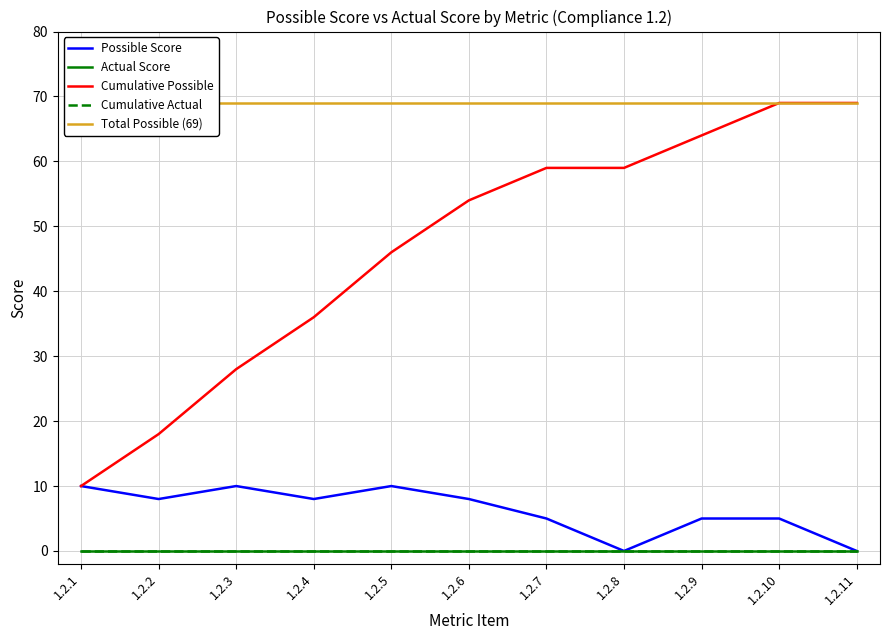

Which series has the largest range (max minus min)?

Cumulative Possible